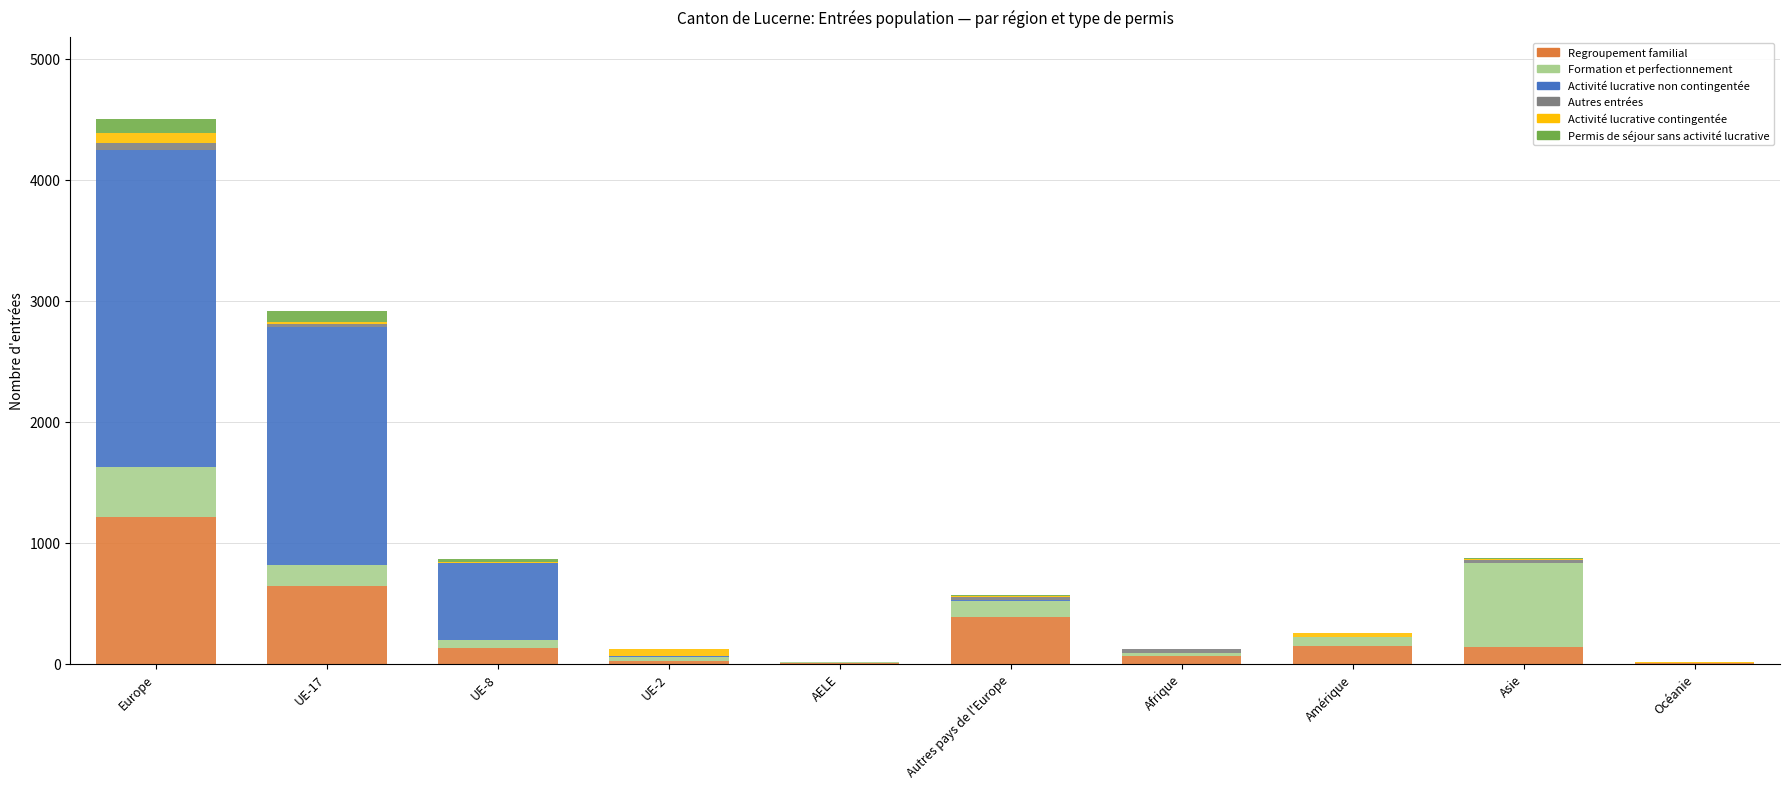

At which category is the sum across all series the highest?

Europe